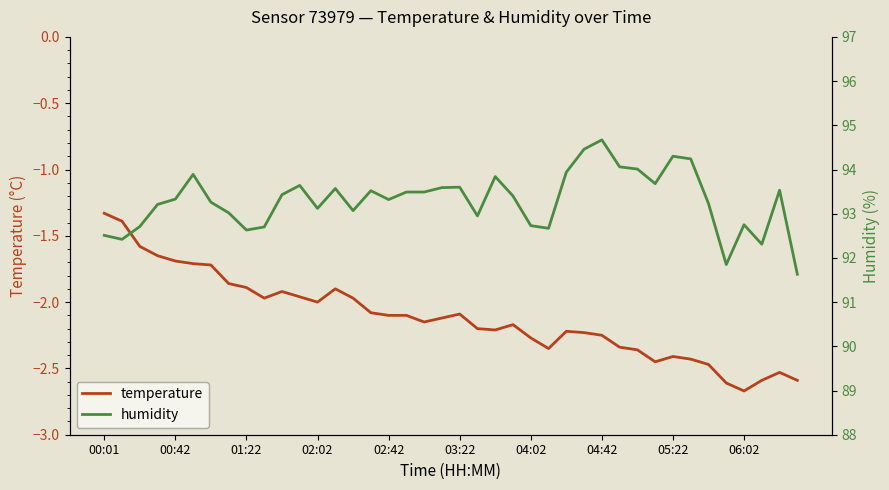

What is the maximum value shown in the chart?

94.7